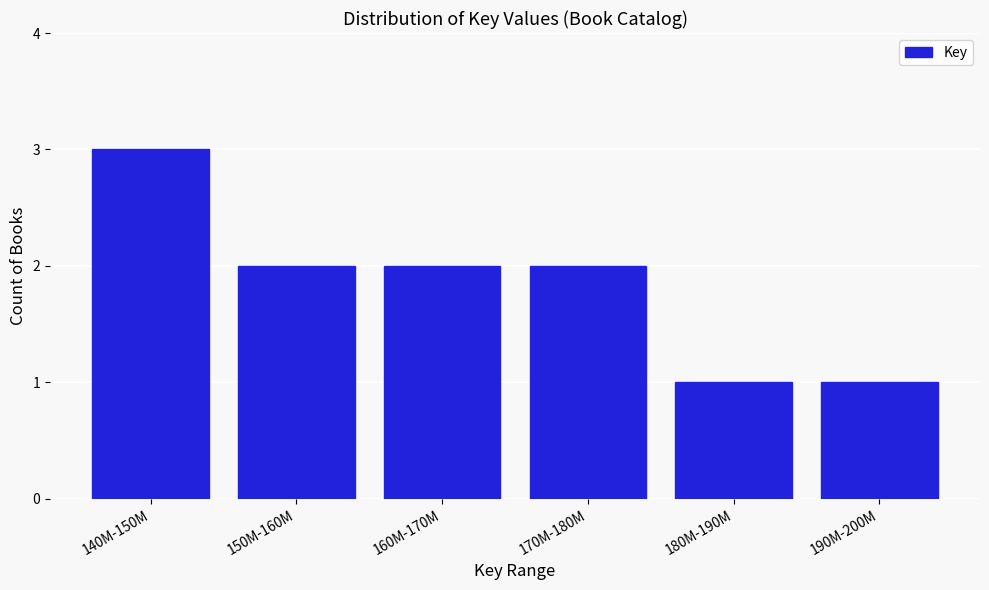

Reading left to right, what are all the values shown in this chart?

140M-150M=3	150M-160M=2	160M-170M=2	170M-180M=2	180M-190M=1	190M-200M=1